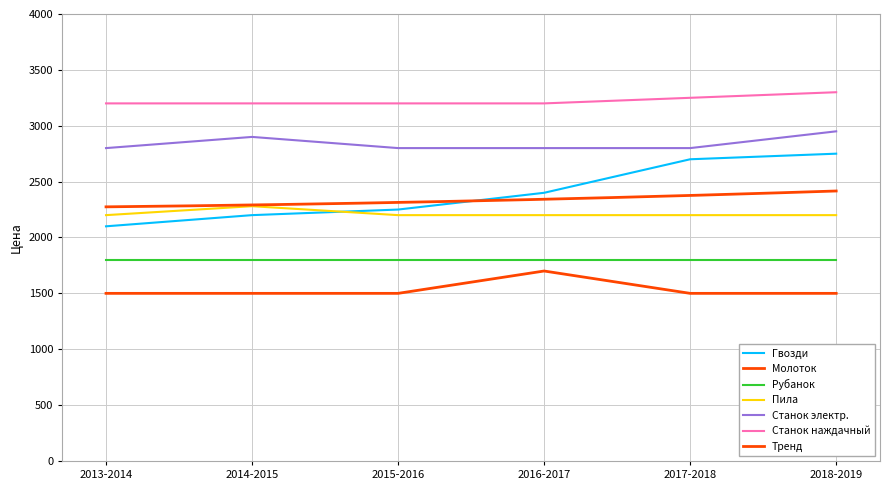

What is the total value across all series at 2014-2015?

12080